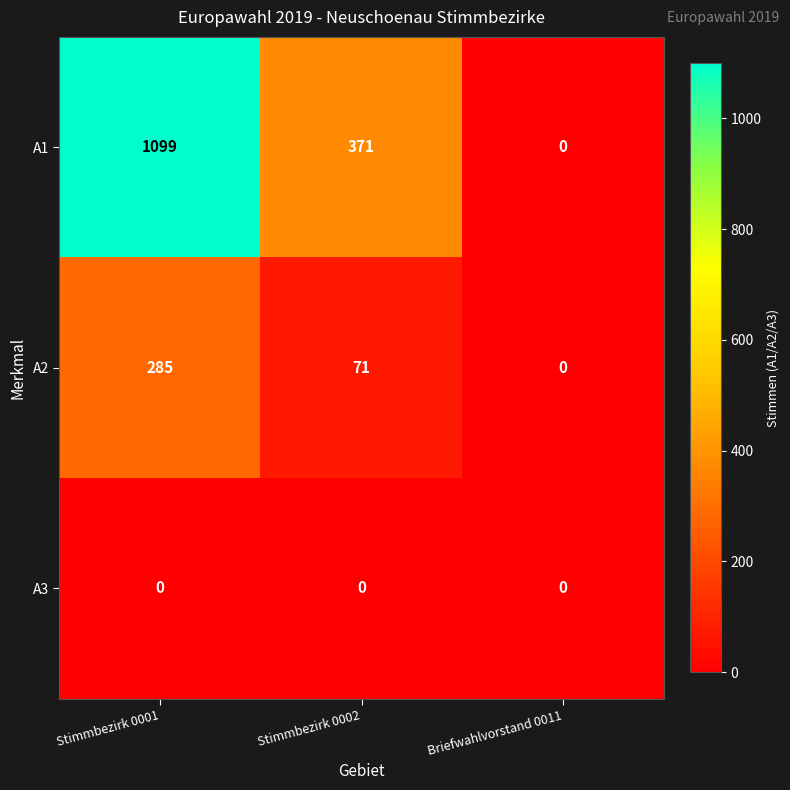

At how many categories does at least one series exceed 873?

1